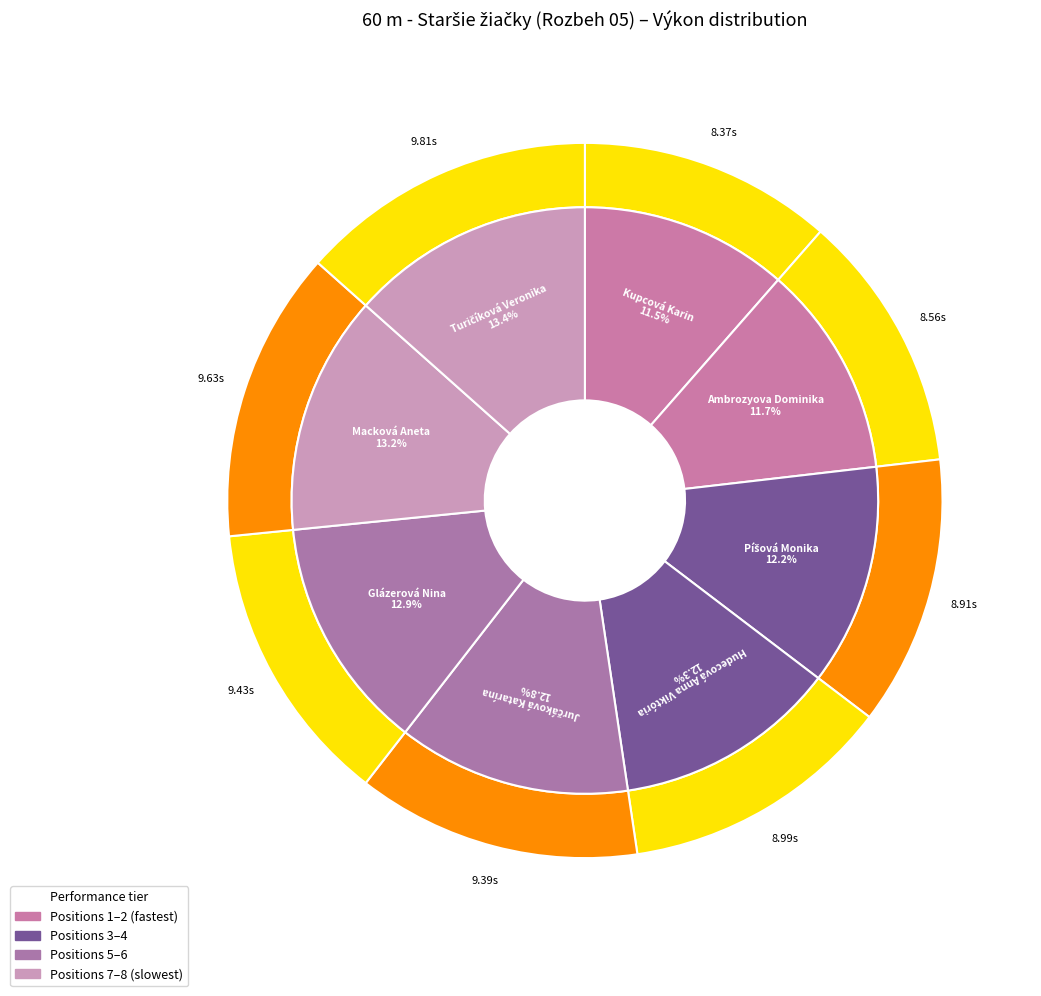

Count the number of slices in the pie.

8